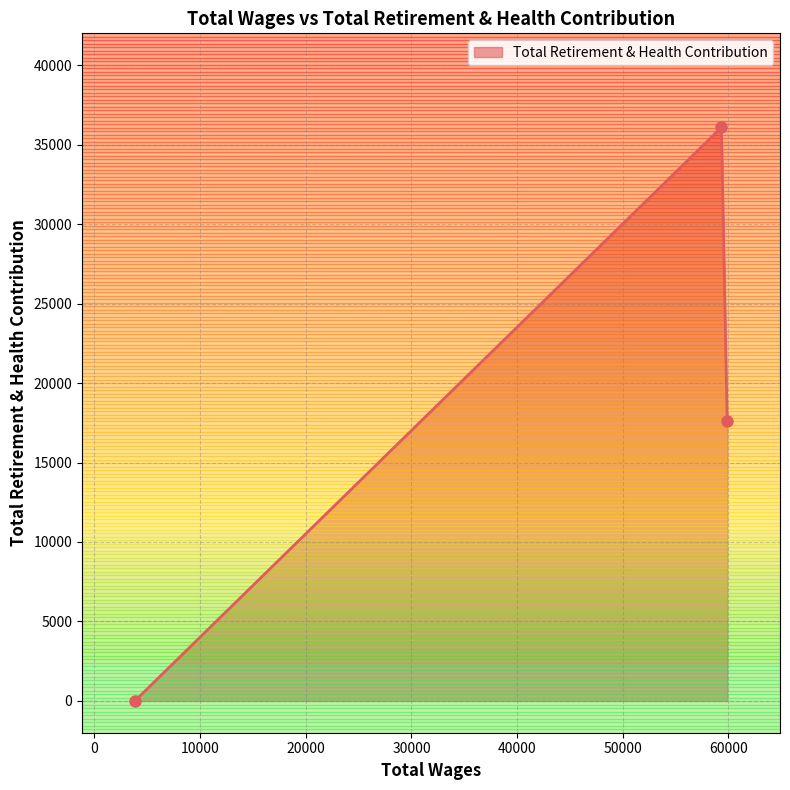

What is the average value?

17903